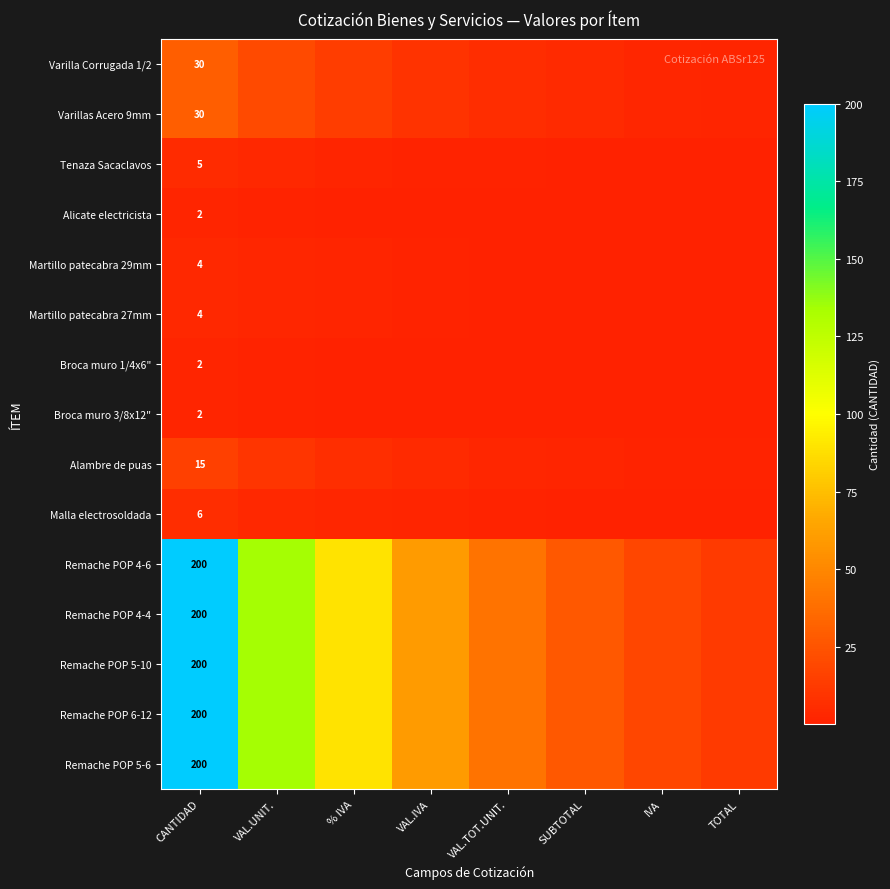

What is the difference between the Remache POP 5-10 values at VAL.IVA and CANTIDAD?

139.8